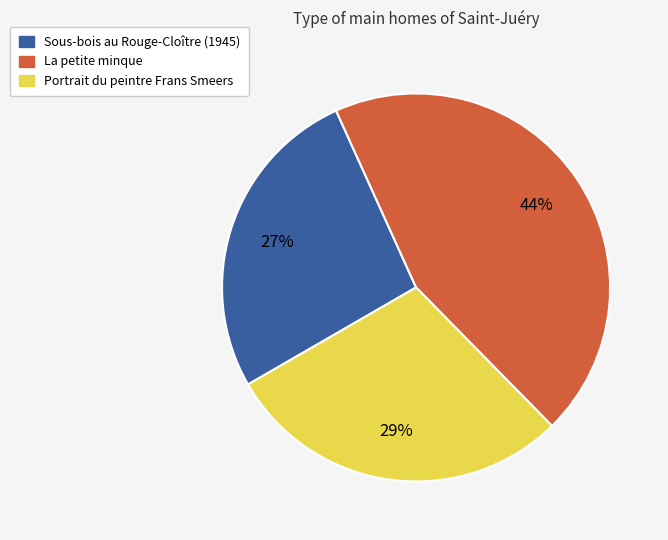

Is La petite minque the majority of the pie?

No